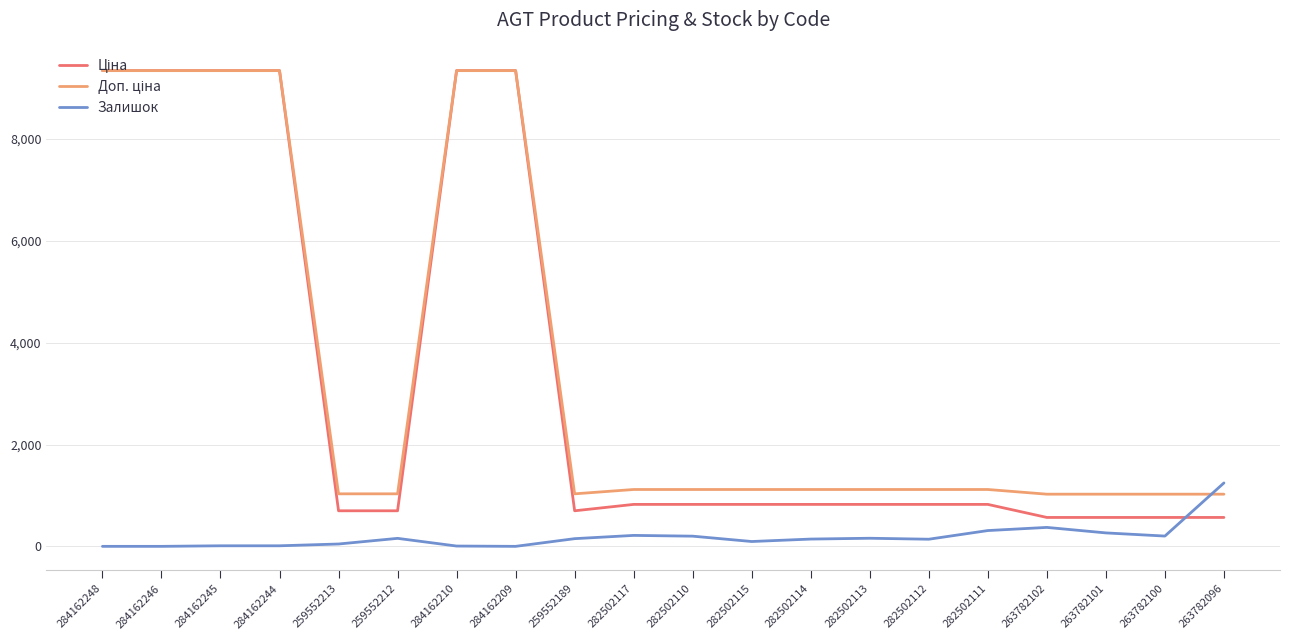

What is the total value across all series at 284162209?

18683.9